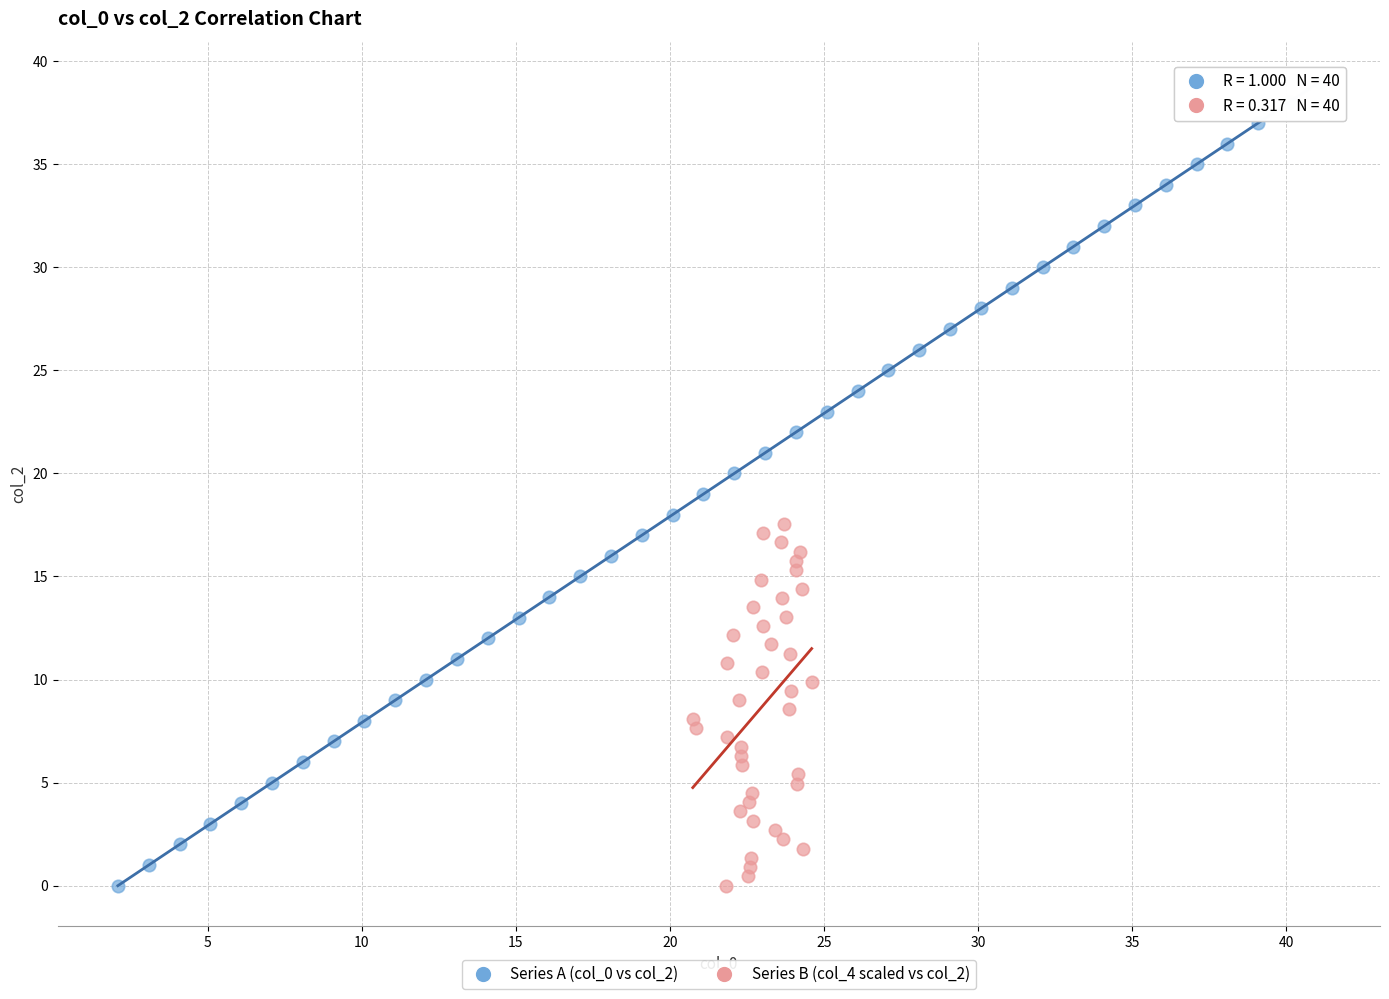

Which series reaches the maximum Y coordinate?

Series A (col_0 vs col_2)